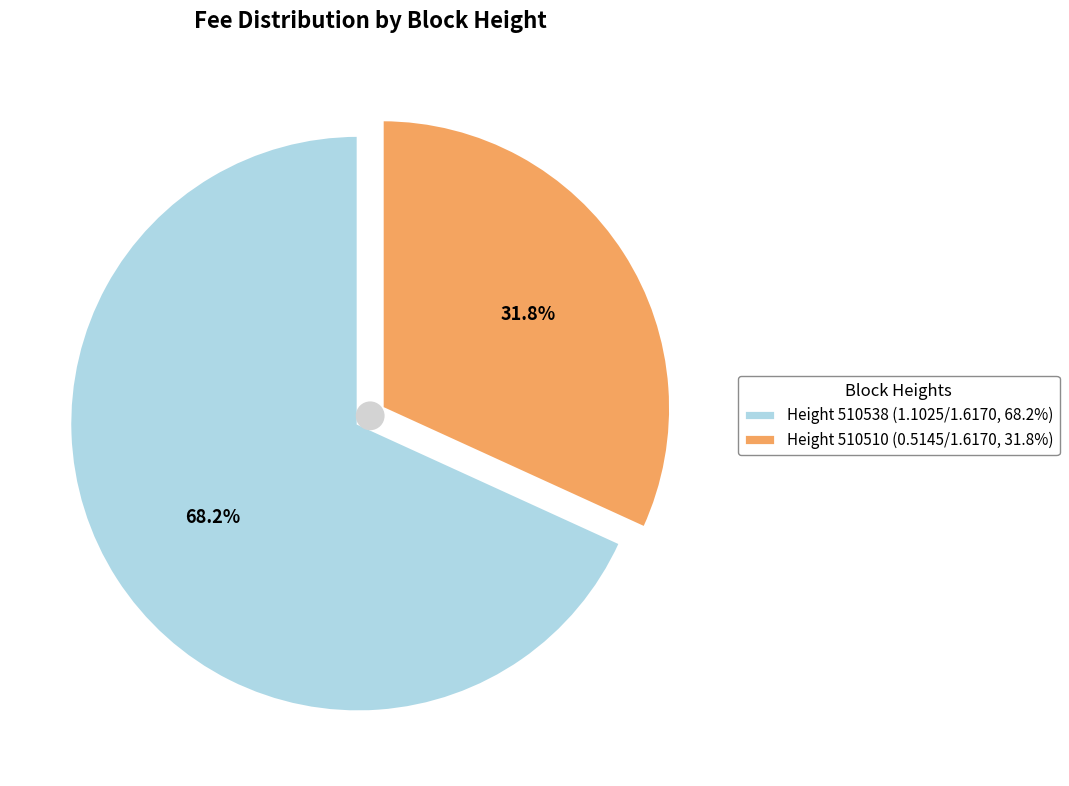

How many slices are in this pie chart?

2